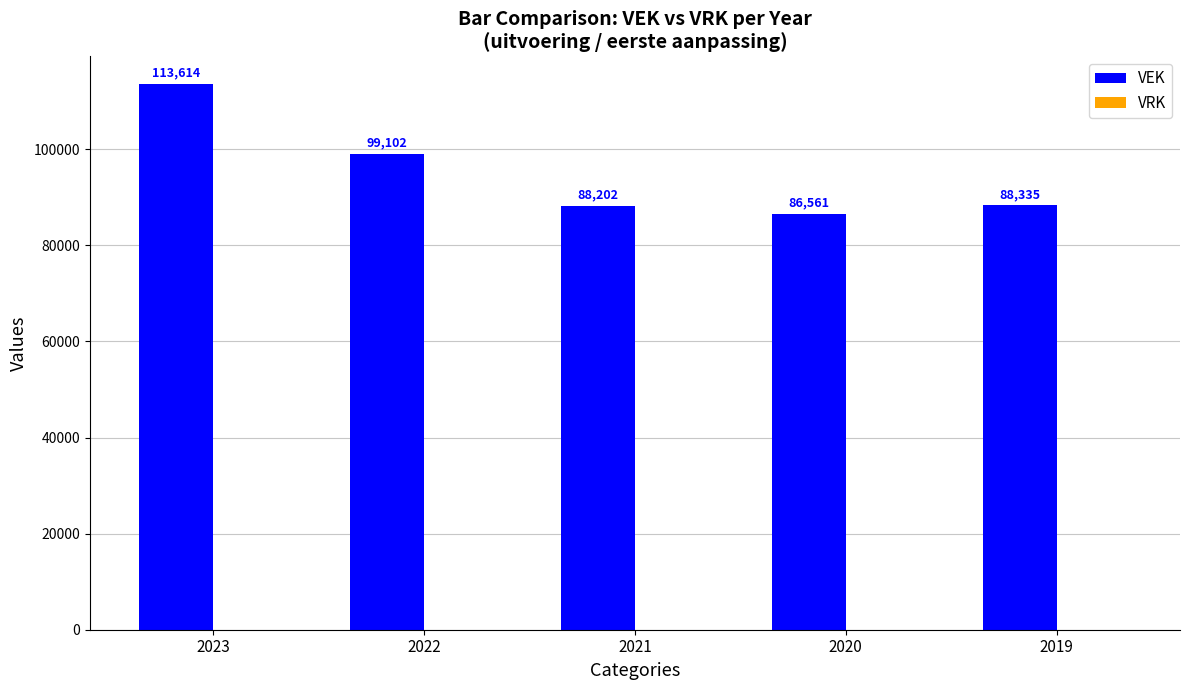

How many bars are there in total?

5